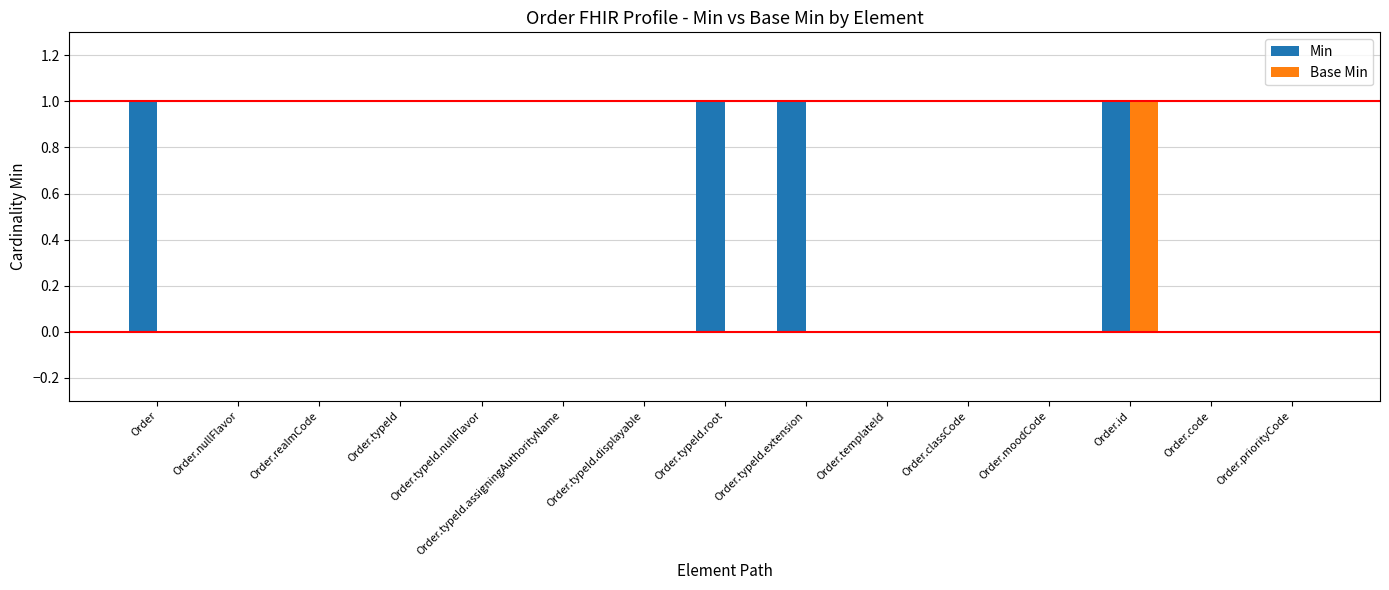

What are all the series names shown in the legend?

Min, Base Min